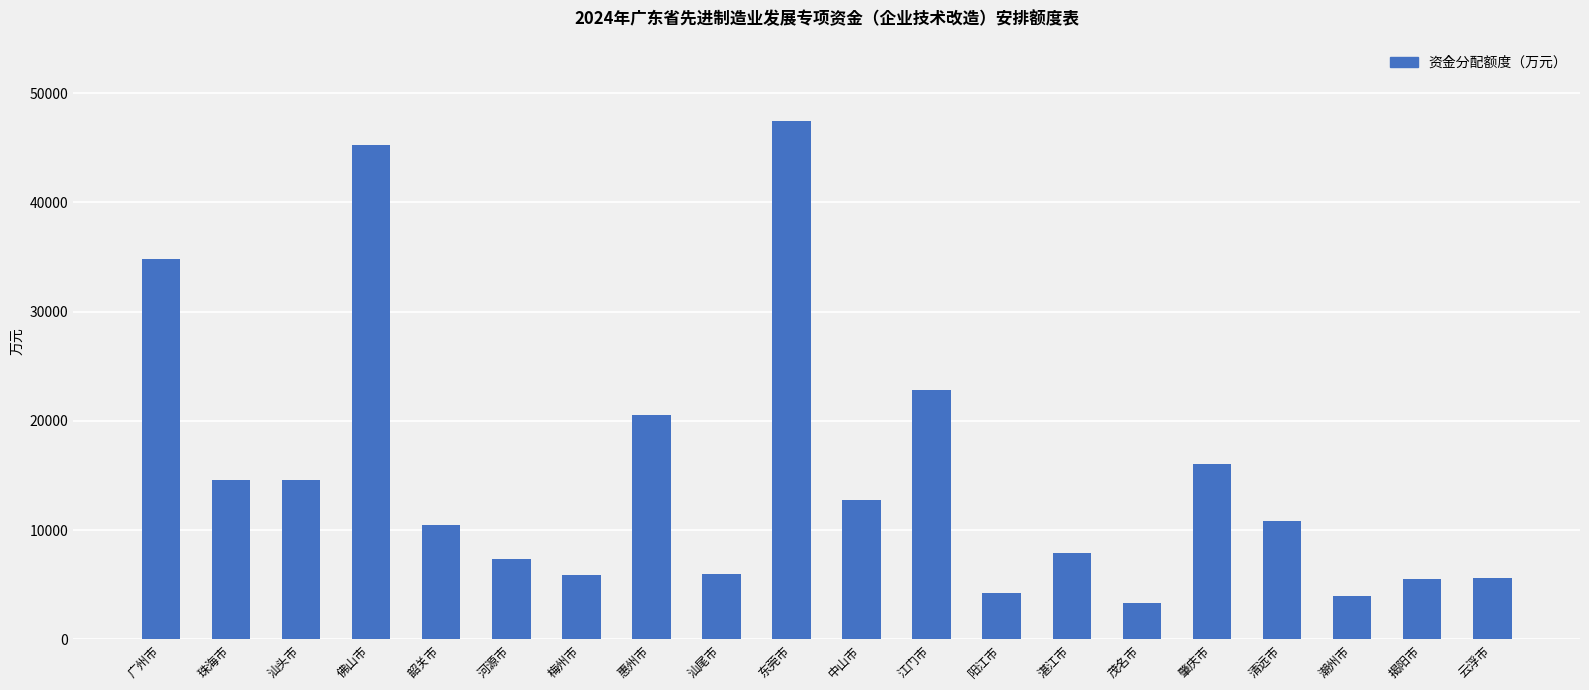

What is the label of the 8th bar from the left?

惠州市